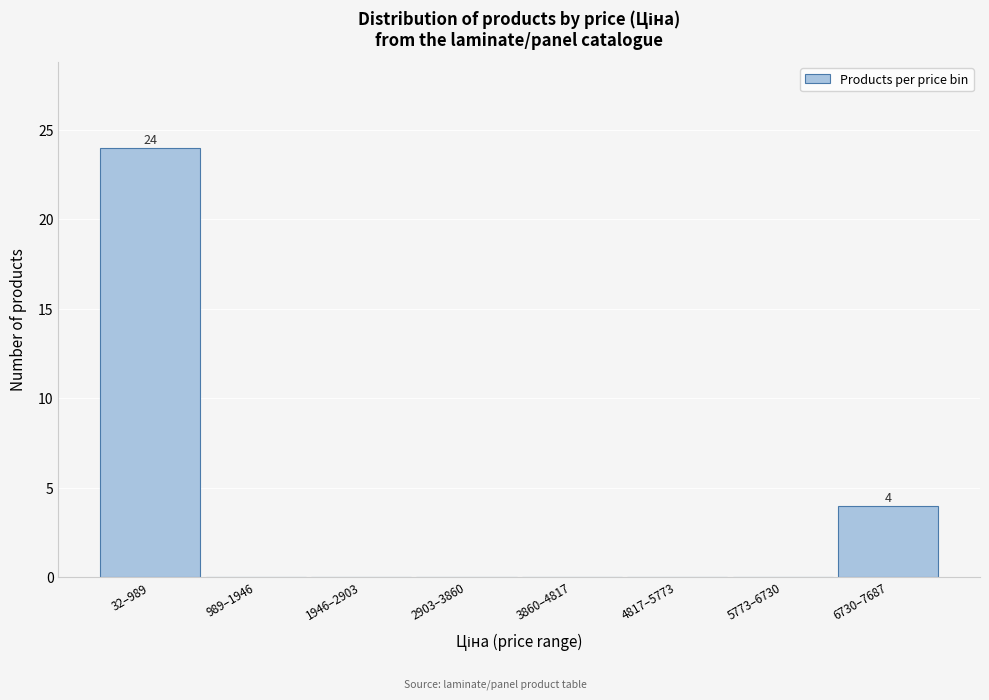

Reading right to left, list all the values displayed in this chart.

6730–7687=4	5773–6730=0	4817–5773=0	3860–4817=0	2903–3860=0	1946–2903=0	989–1946=0	32–989=24